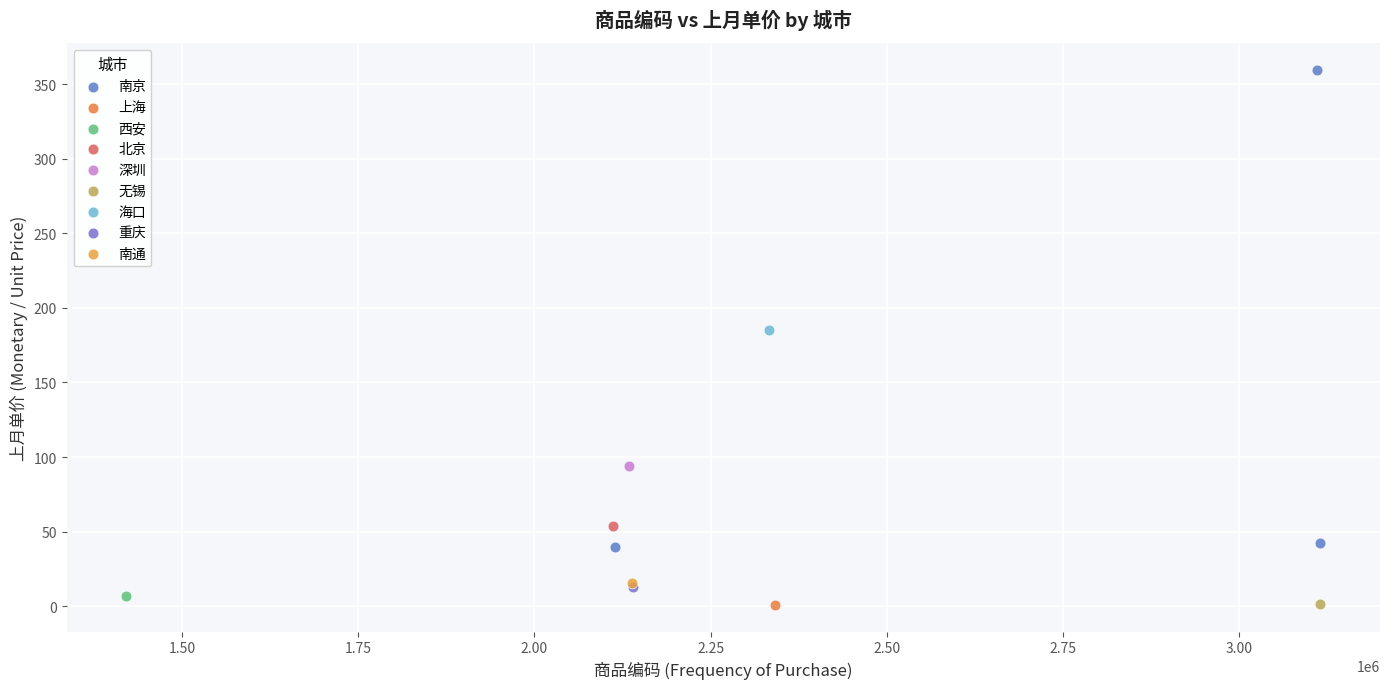

What are all the series names shown in the legend?

南京, 上海, 西安, 北京, 深圳, 无锡, 海口, 重庆, 南通